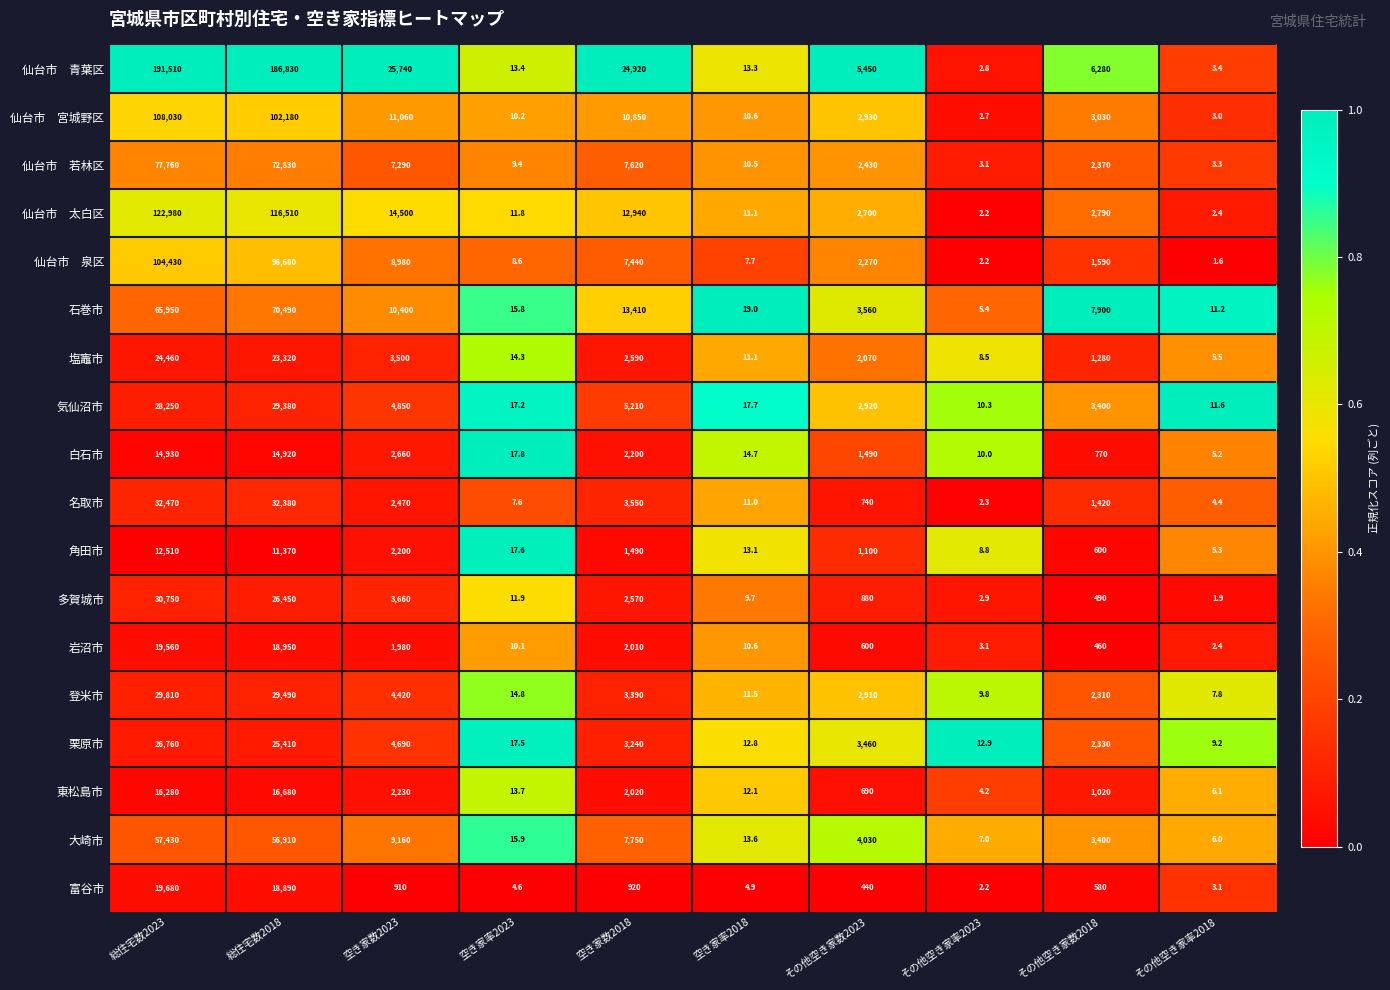

At which category is the sum across all series the highest?

総住宅数2023